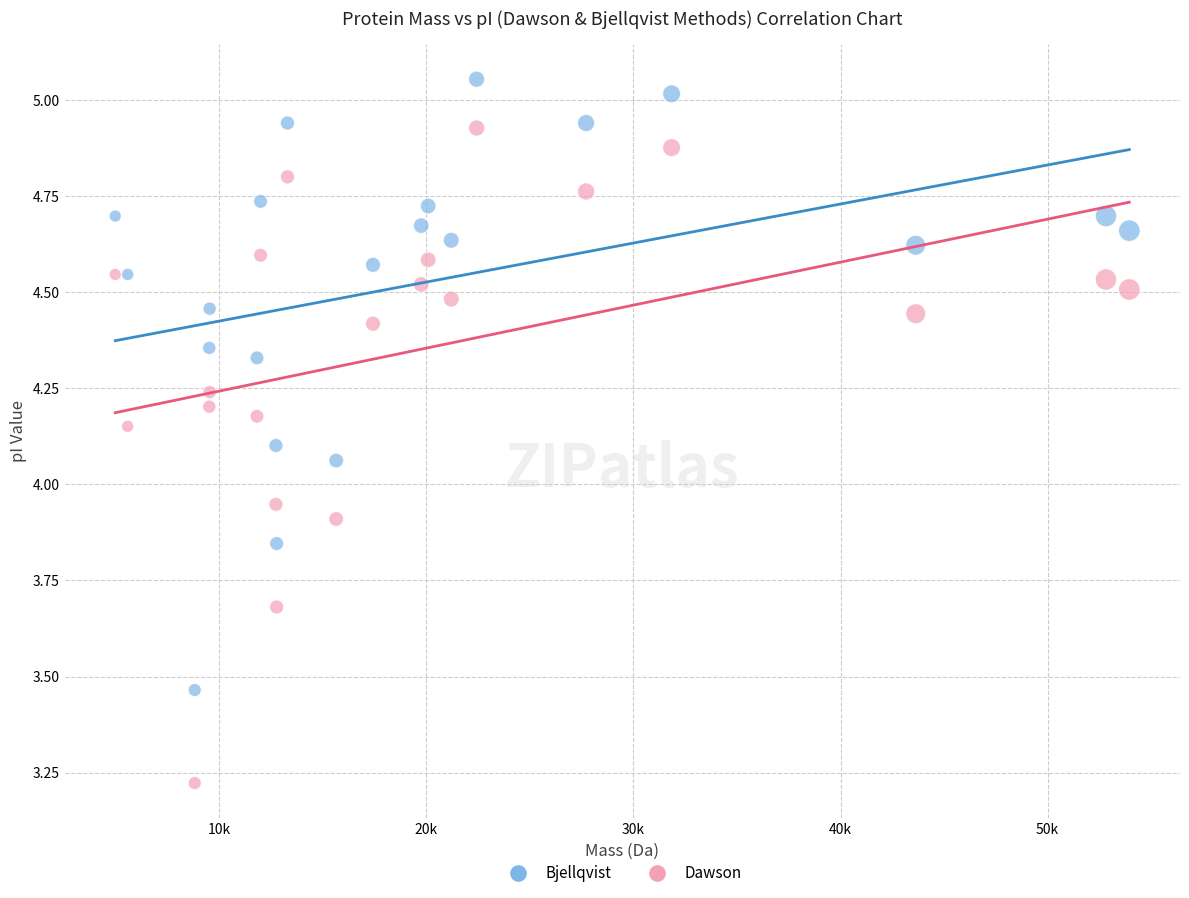

Which series contains the lowest Y value?

Dawson